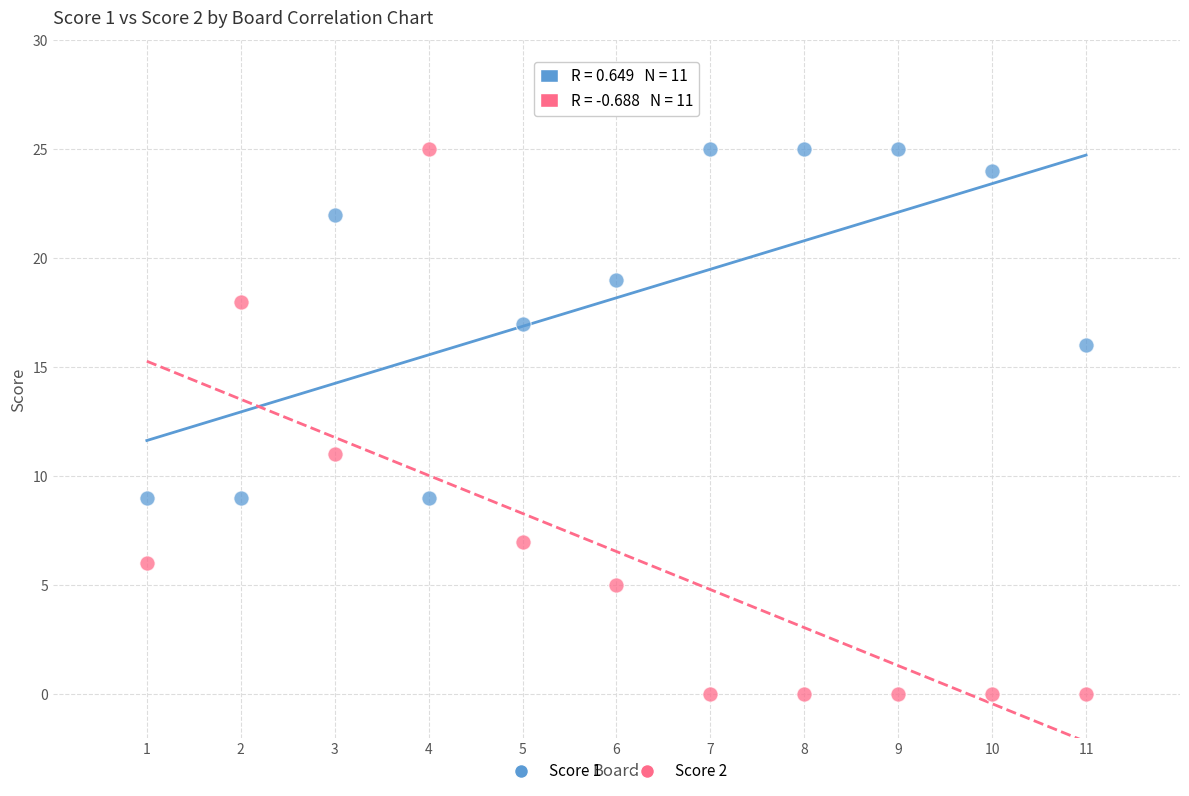

What are all the series names shown in the legend?

Score 1, Score 2